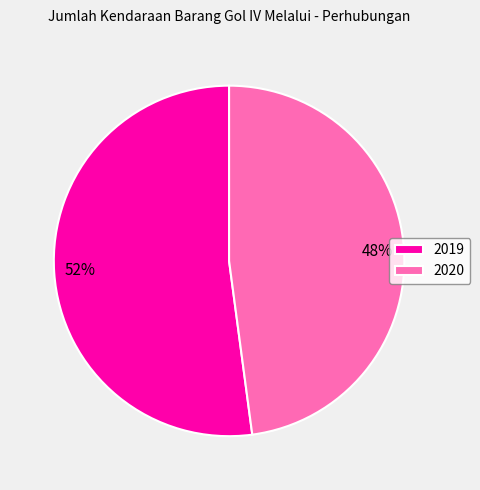

Which category accounts for the majority?

2019